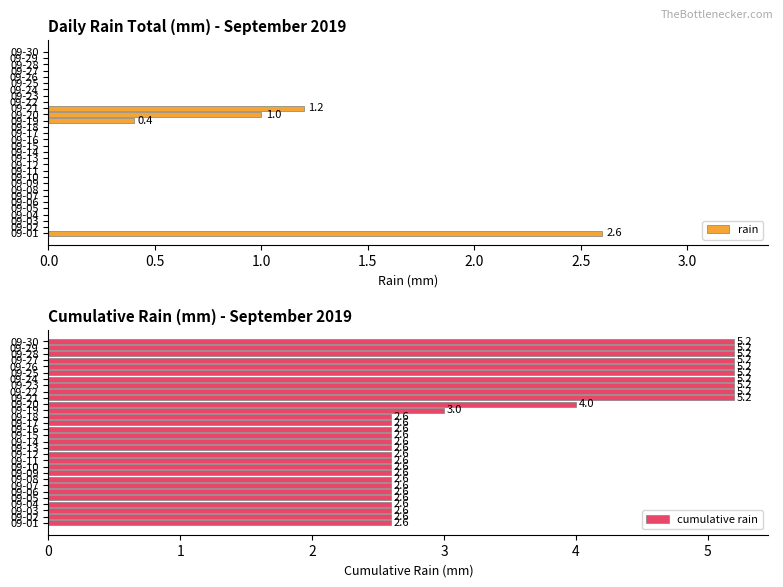

How many categories are shown in the chart?

30